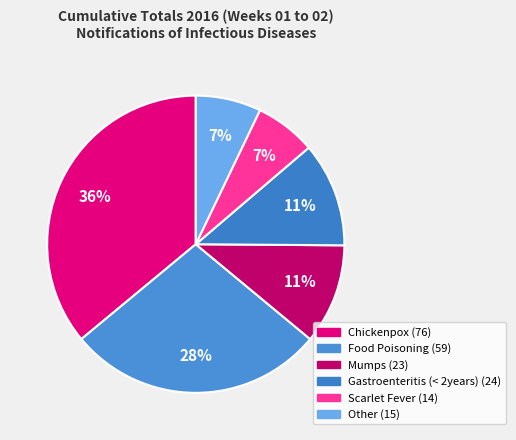

Does Mumps account for over 50% of the chart?

No